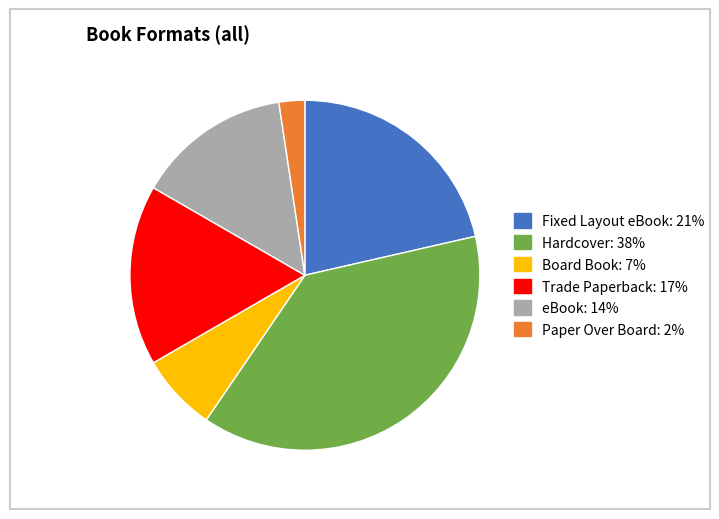

Is there a majority slice in this chart?

No